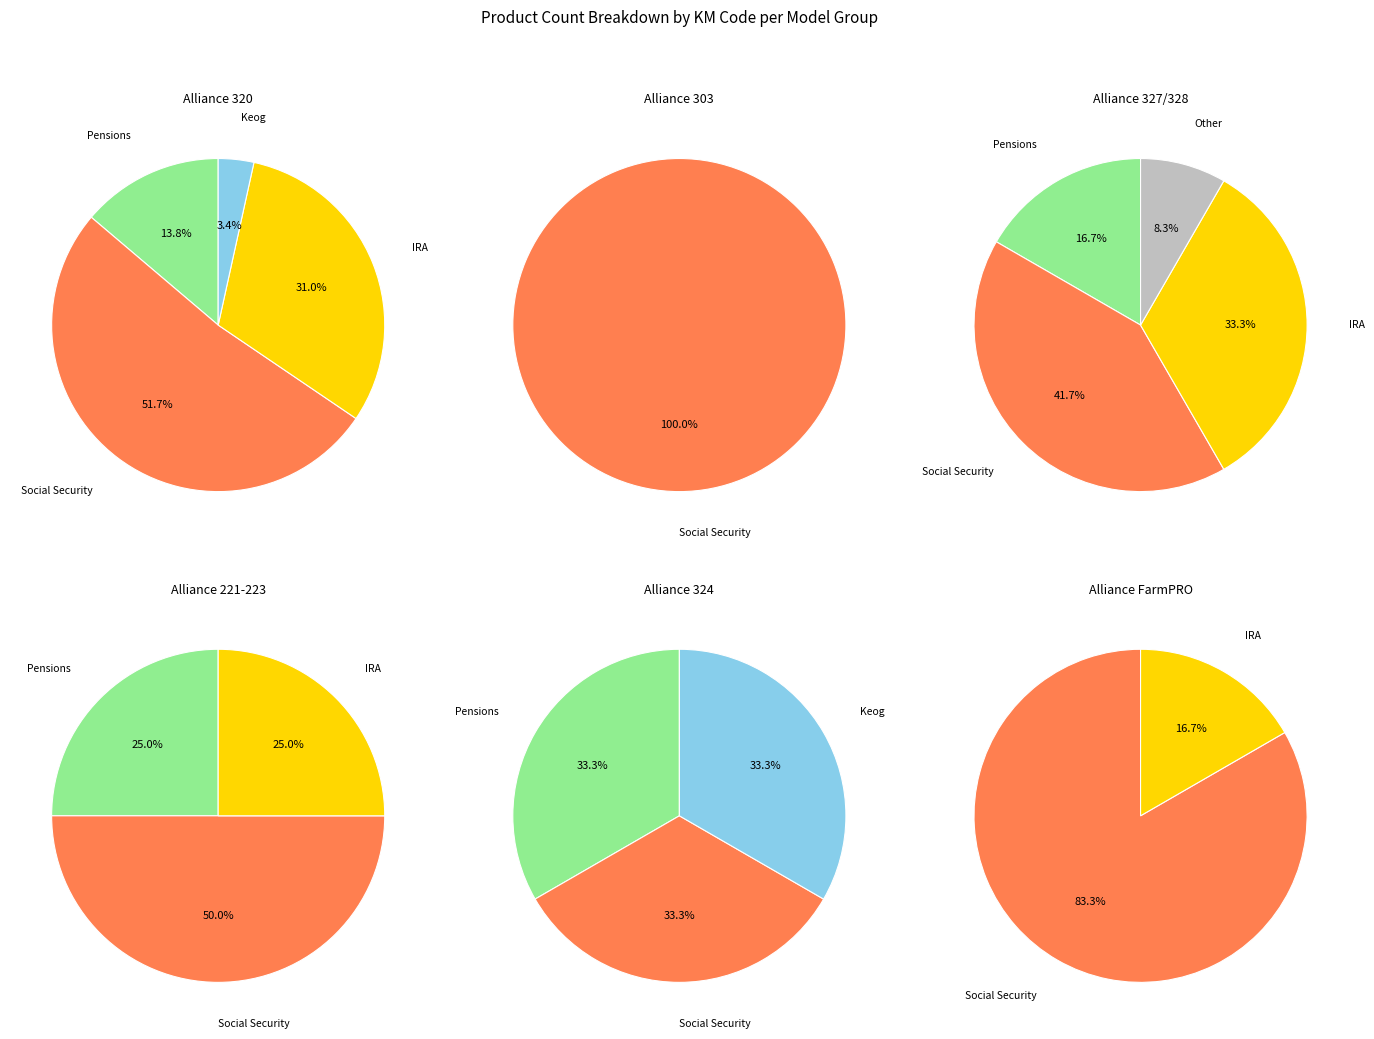

The 107 slice represents 66% of the pie. True or false?

False